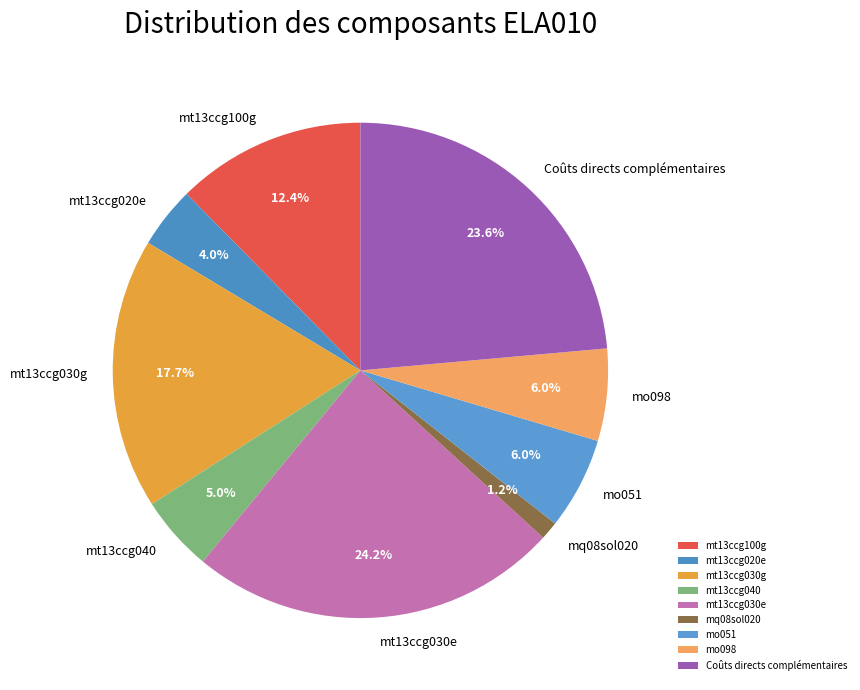

Between mt13ccg020e and mo051, which is larger?

mo051